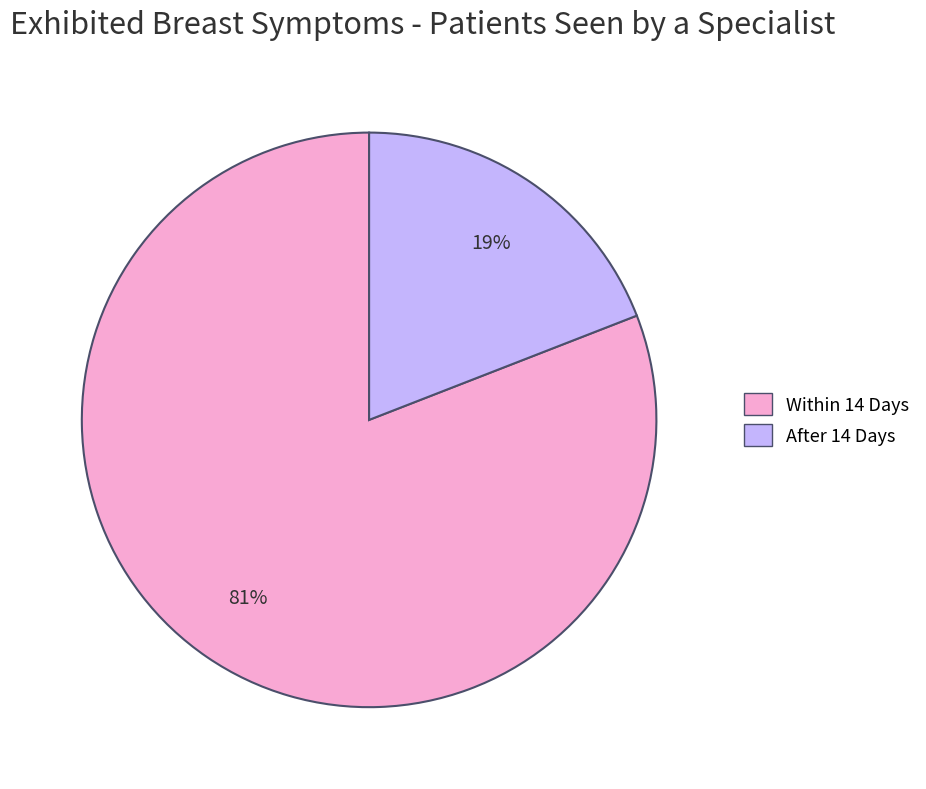

To the nearest percent, what is the average slice percentage?

50%